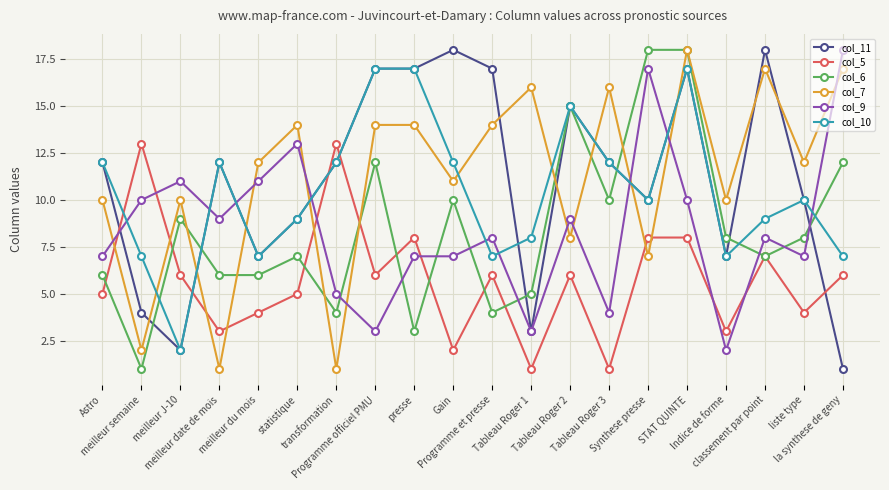

True or false: col_10 has more than 0 interior local peaks.

True